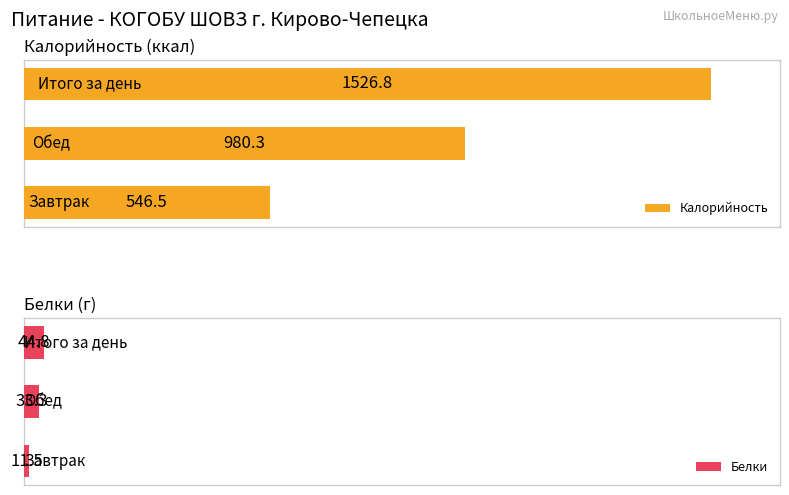

How many categories are shown in the chart?

3